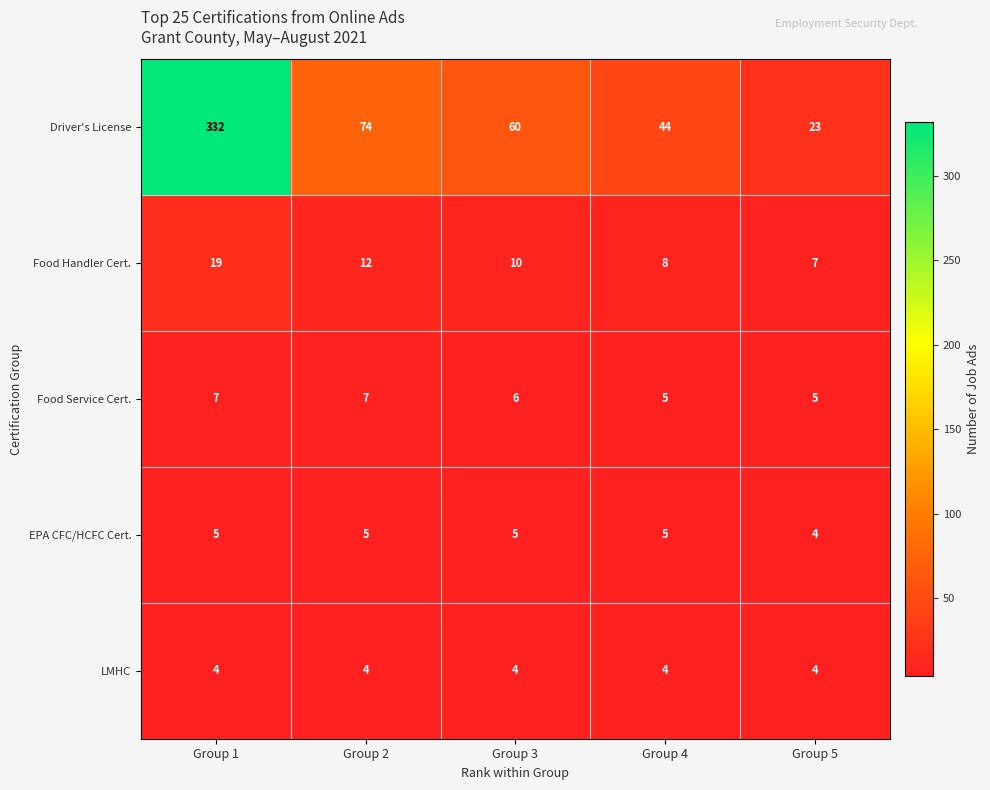

How many EPA CFC/HCFC Cert. values are between 5 and 6?

4